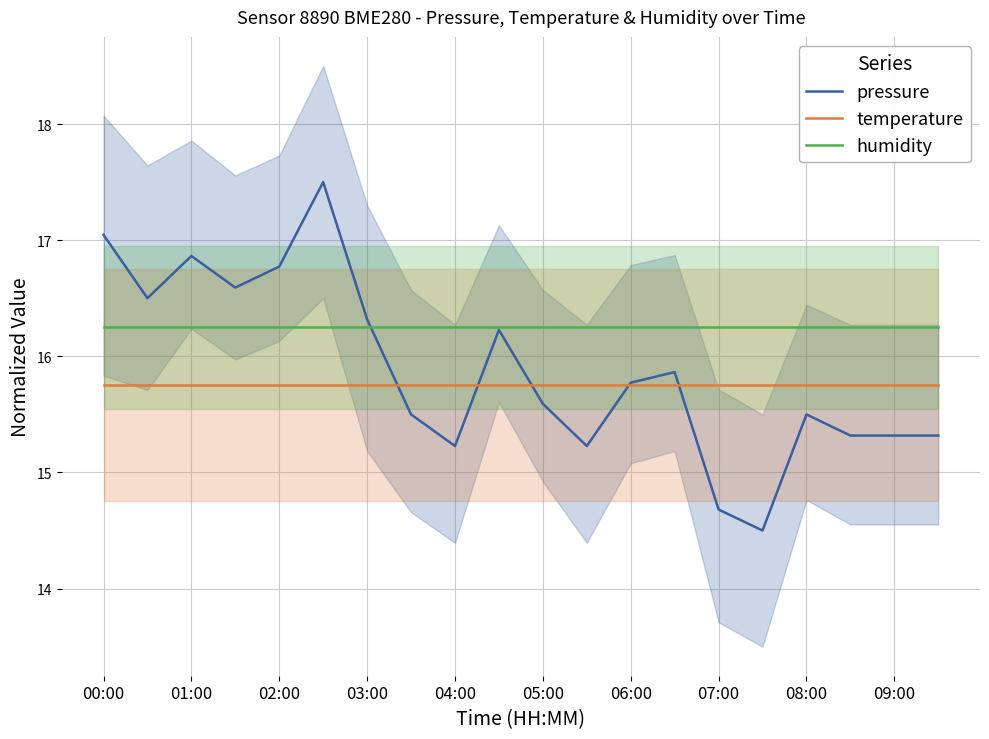

Which series has the largest range (max minus min)?

pressure